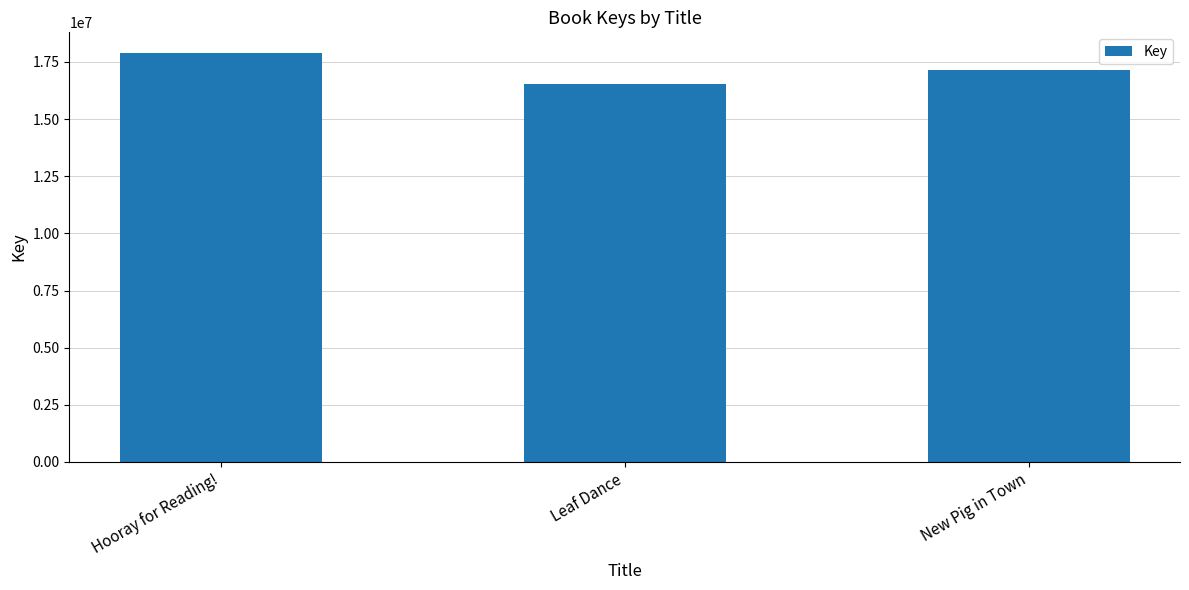

Reading left to right, list all the values displayed in this chart.

Hooray for Reading!=17900411	Leaf Dance=16517991	New Pig in Town=17131080